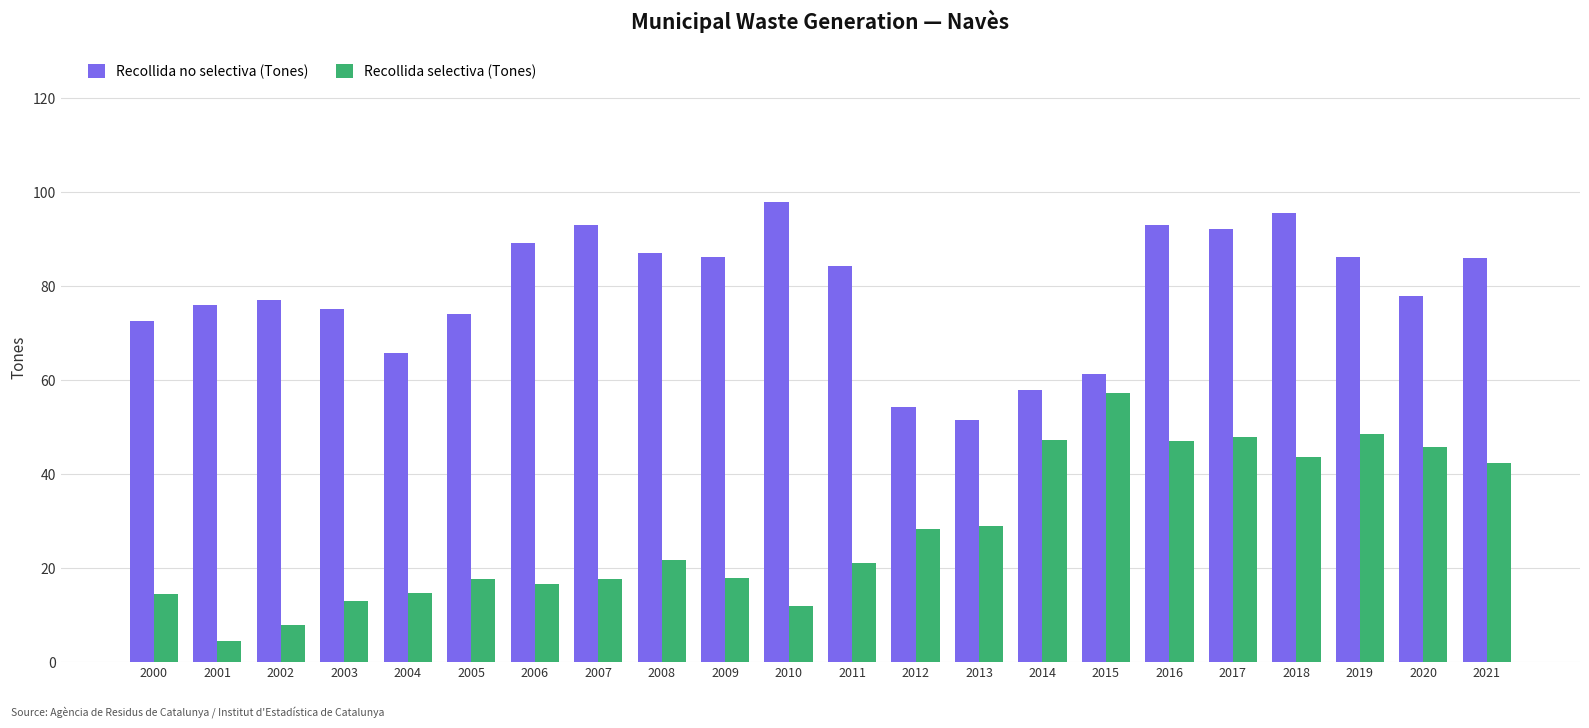

The value of Recollida no selectiva (Tones) at 2009 is 28.7. True or false?

False